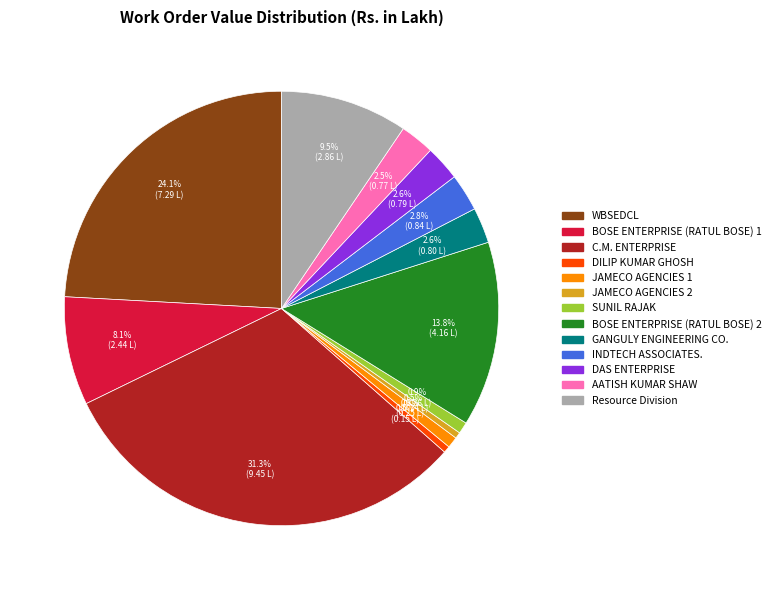

The AATISH KUMAR SHAW slice represents 15% of the pie. True or false?

False